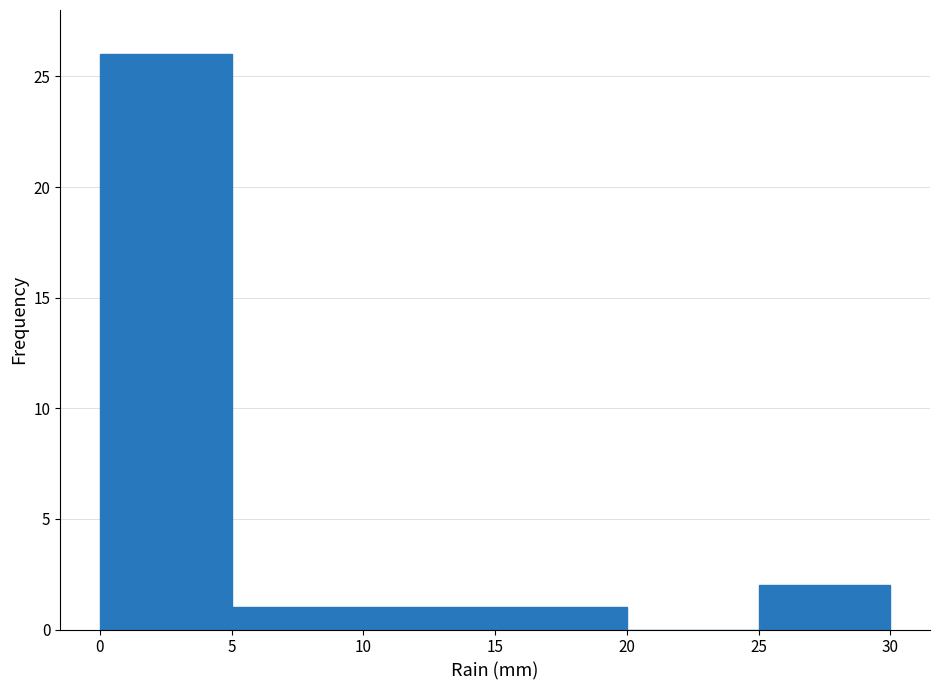

Reading left to right, transcribe this chart: for each bar, give the range it covers on the x-axis and its height. The values are not printed on the chart, so give them approximately, as read against the axis.

0 to 5: 26
5 to 10: 1
10 to 15: 1
15 to 20: 1
20 to 25: 0
25 to 30: 2